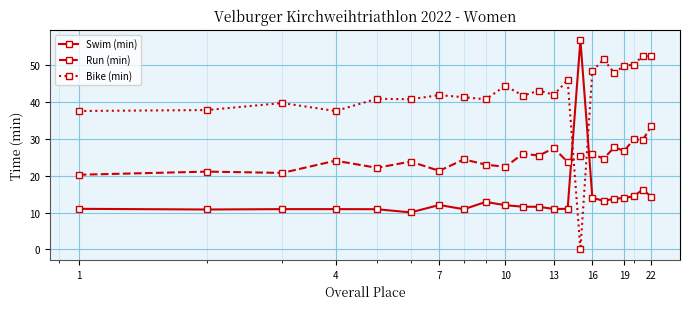

What is the sum of all Run (min) values?

548.0